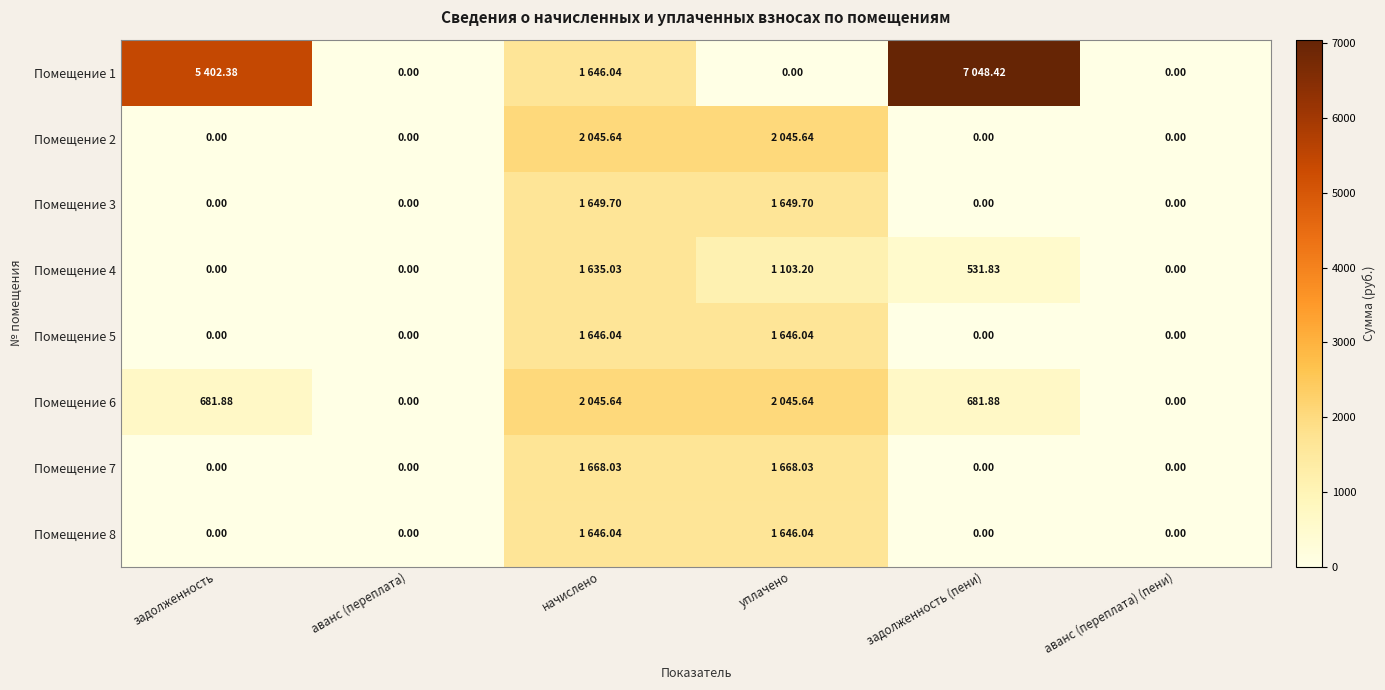

What is the sum of all Помещение 3 values?

3299.4